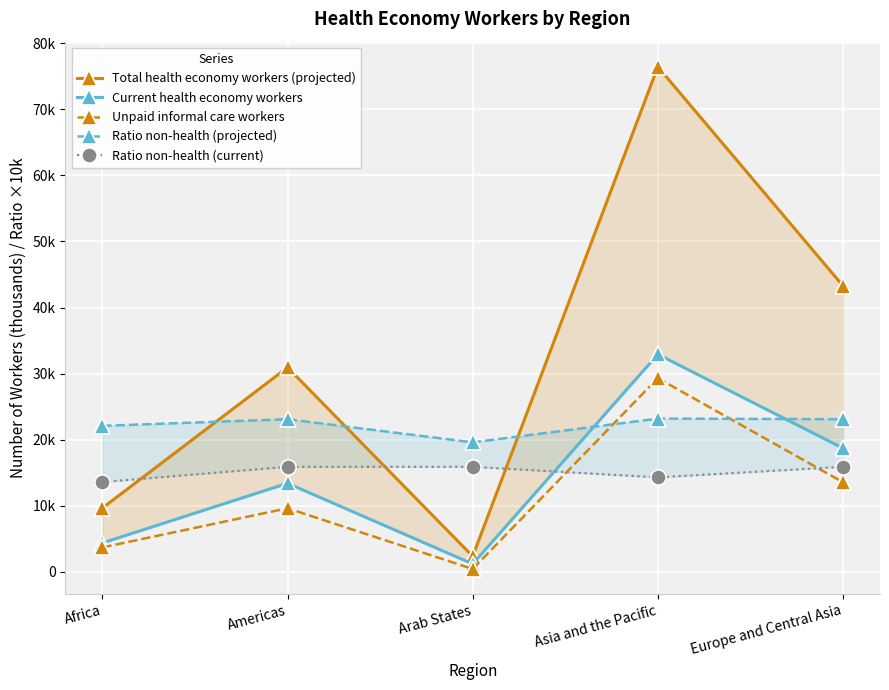

What is the lowest value of the Unpaid informal care workers series?

445.0